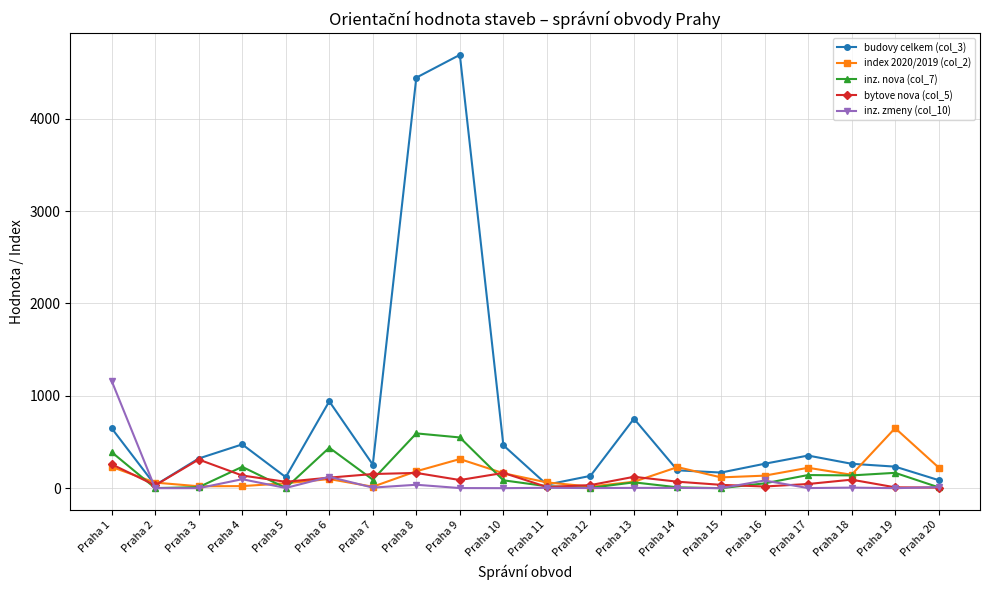

Which series has the widest spread of values?

budovy celkem (col_3)